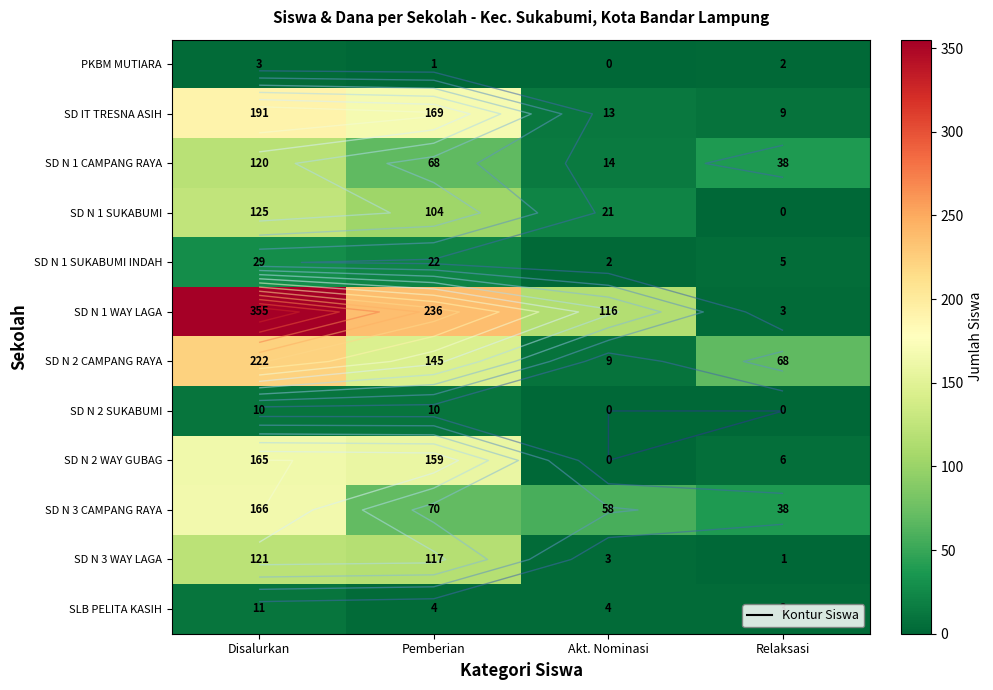

How many SD N 1 WAY LAGA values are between 116 and 355?

3